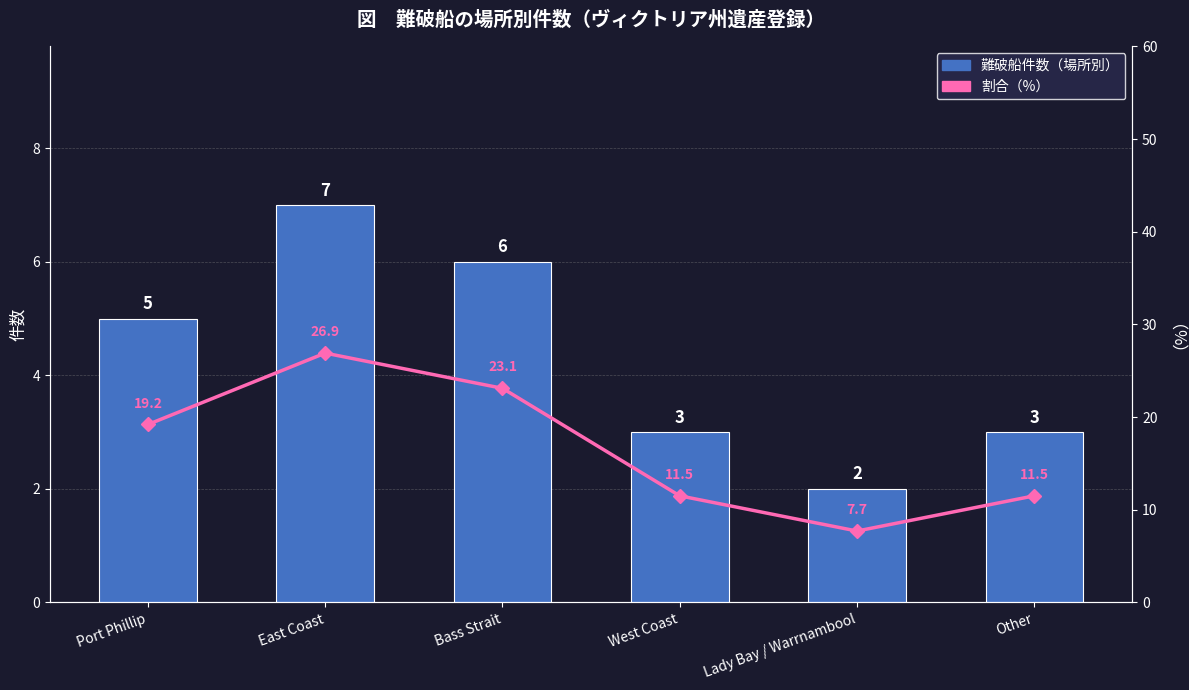

What is the total value across all series at Bass Strait?

29.1